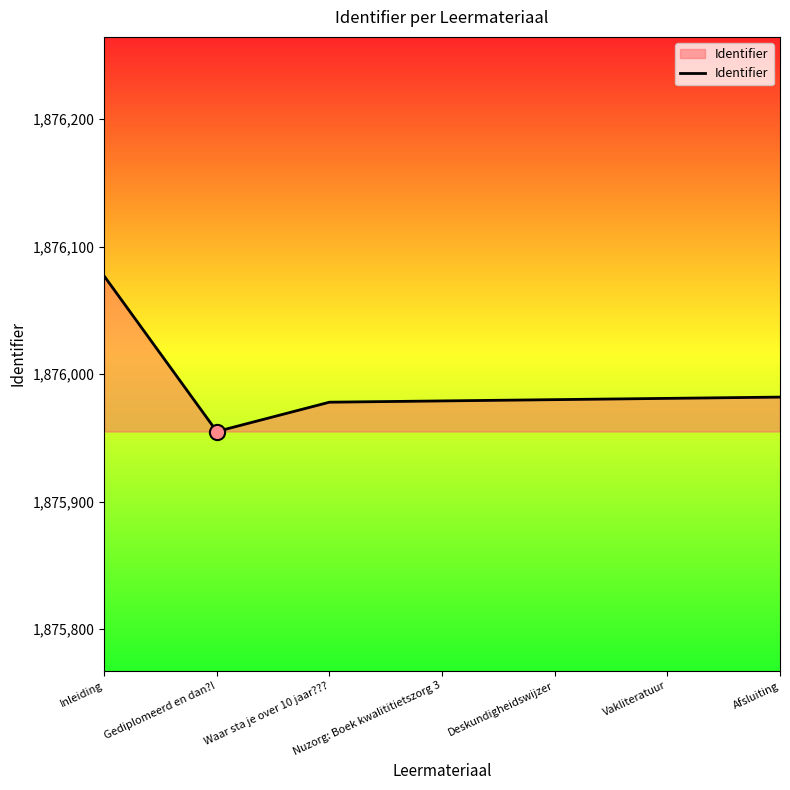

What is the ratio of the value at Afsluiting to the value at Deskundigheidswijzer?

1.0